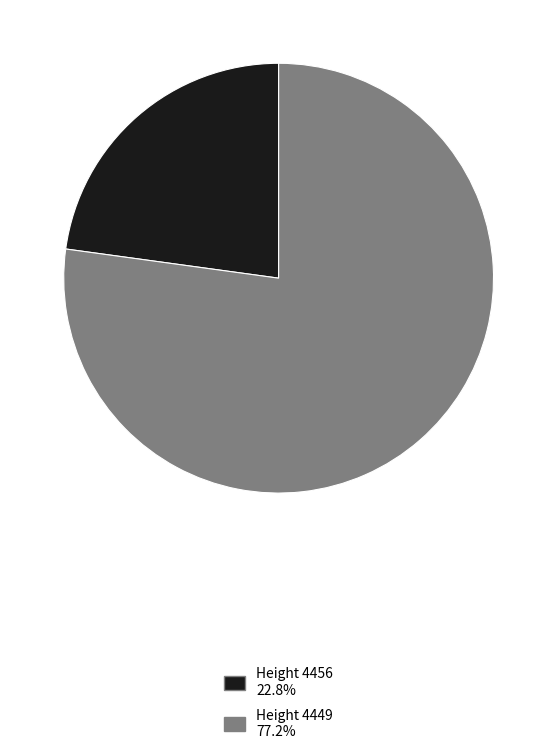

Approximately how many times larger is the value at Height 4449 77.2% compared to Height 4456 22.8%?

3.4